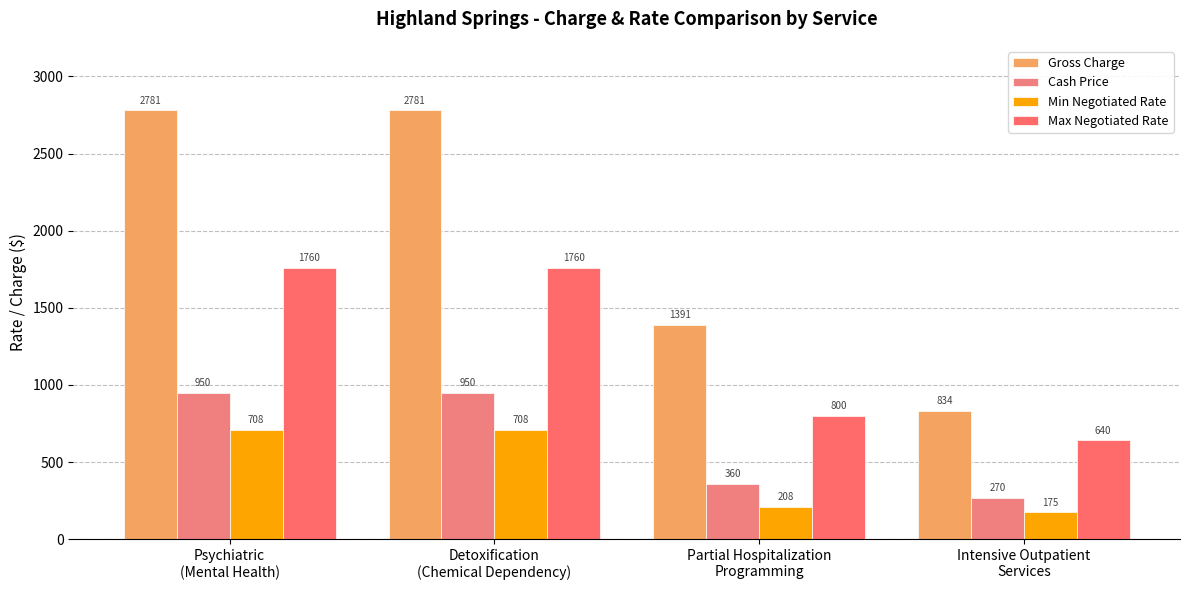

Reading right to left, list all the values displayed in this chart.

Gross Charge: Intensive Outpatient
Services=834	Partial Hospitalization
Programming=1391	Detoxification
(Chemical Dependency)=2781	Psychiatric
(Mental Health)=2781
Cash Price: Intensive Outpatient
Services=270	Partial Hospitalization
Programming=360	Detoxification
(Chemical Dependency)=950	Psychiatric
(Mental Health)=950
Min Negotiated Rate: Intensive Outpatient
Services=175	Partial Hospitalization
Programming=208	Detoxification
(Chemical Dependency)=708	Psychiatric
(Mental Health)=708
Max Negotiated Rate: Intensive Outpatient
Services=640	Partial Hospitalization
Programming=800	Detoxification
(Chemical Dependency)=1760	Psychiatric
(Mental Health)=1760